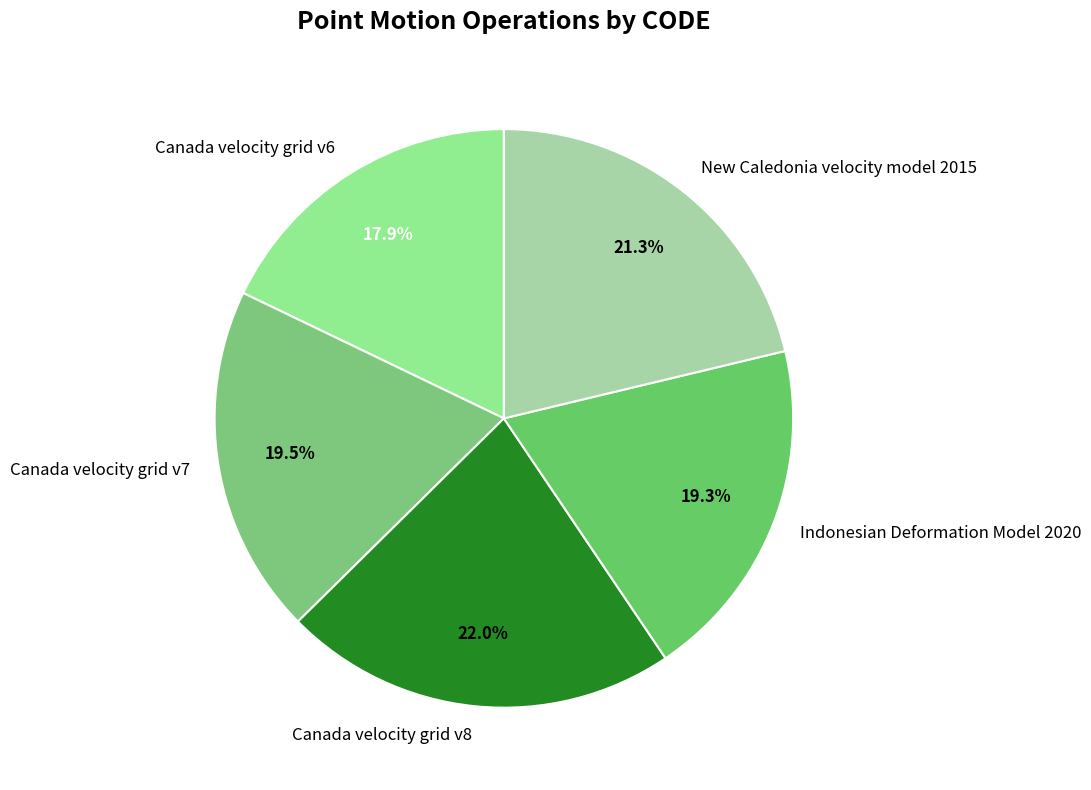

Is there a majority slice in this chart?

No